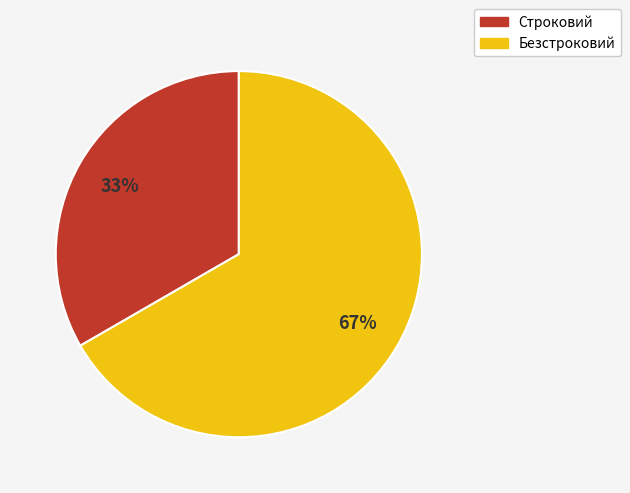

Which category has the biggest portion of the pie?

Безстроковий